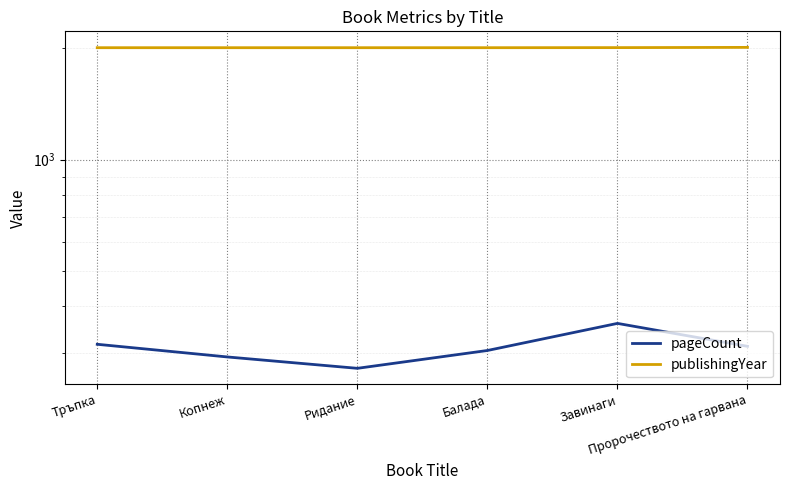

Reading left to right, transcribe all the data shown in this chart.

pageCount: Тръпка=316	Копнеж=292	Ридание=272	Балада=304	Завинаги=360	Пророчеството на гарвана=312
publishingYear: Тръпка=2010	Копнеж=2010	Ридание=2010	Балада=2010	Завинаги=2011	Пророчеството на гарвана=2014